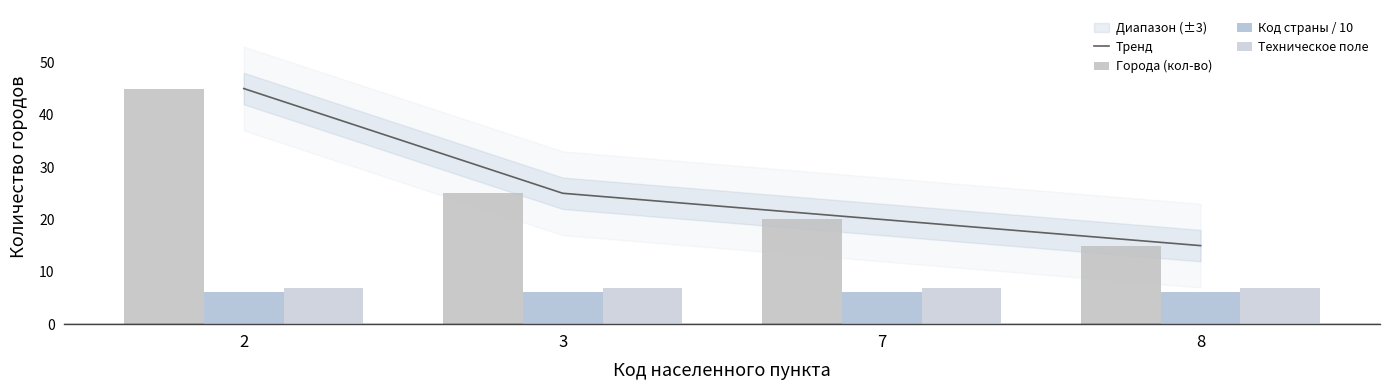

Between 7 and 8, which series saw the biggest shift?

Тренд